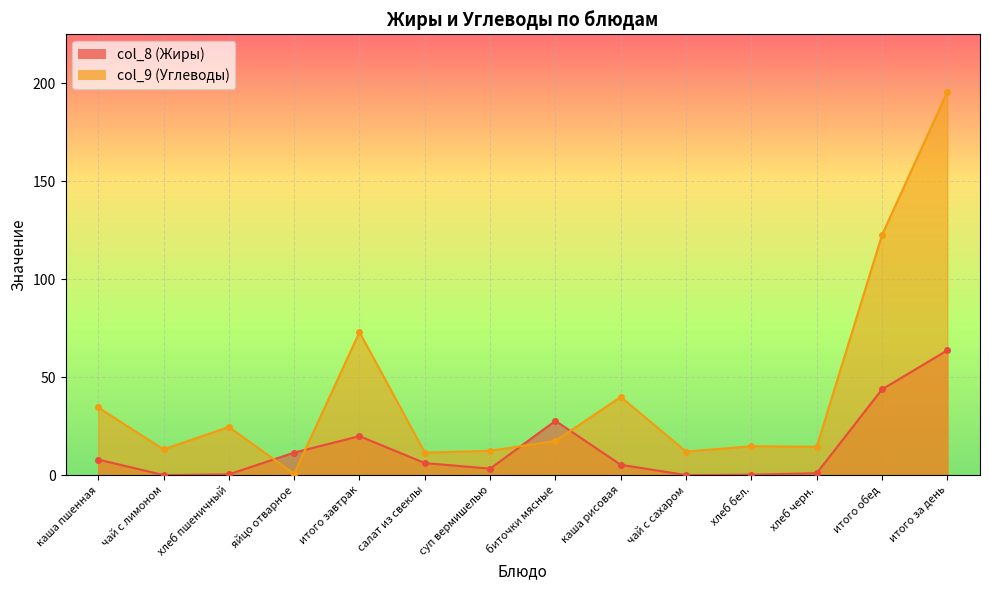

Count the number of data series in this chart.

2